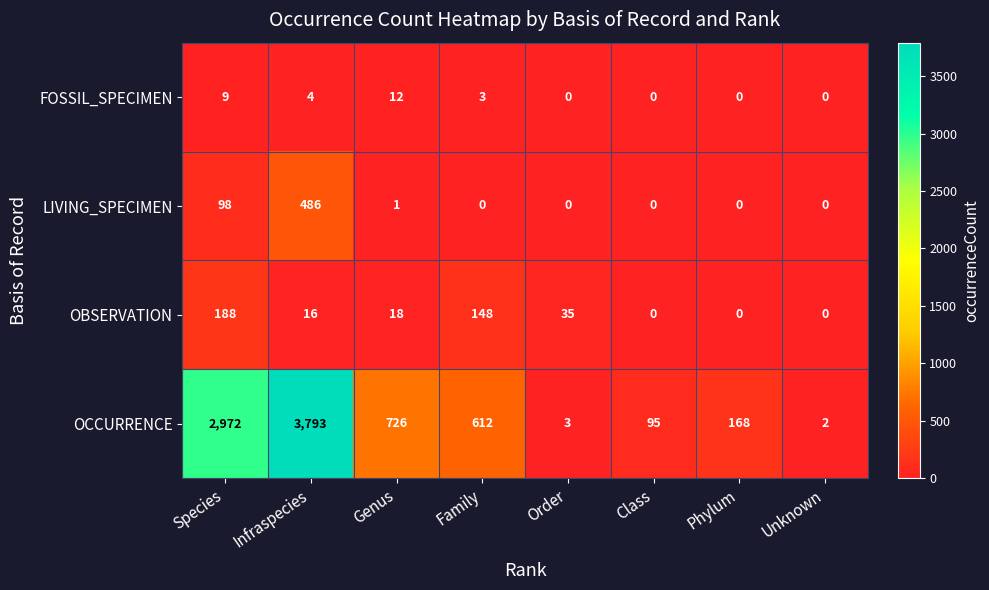

The OCCURRENCE series shows 96 at Phylum. True or false?

False